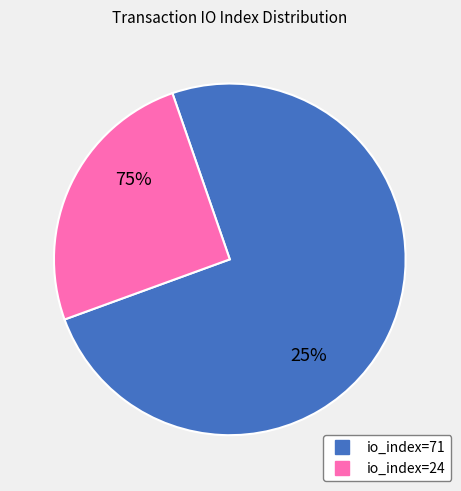

What percentage is the io_index=71 slice, to the nearest percent?

75%